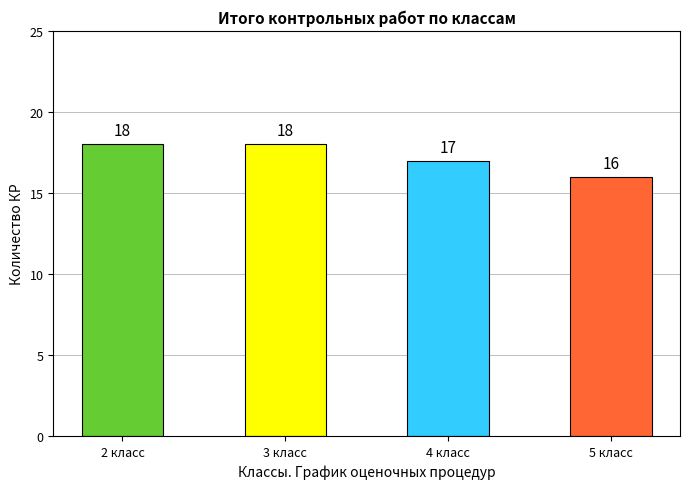

What is the change in value from 3 класс to 5 класс?

-2